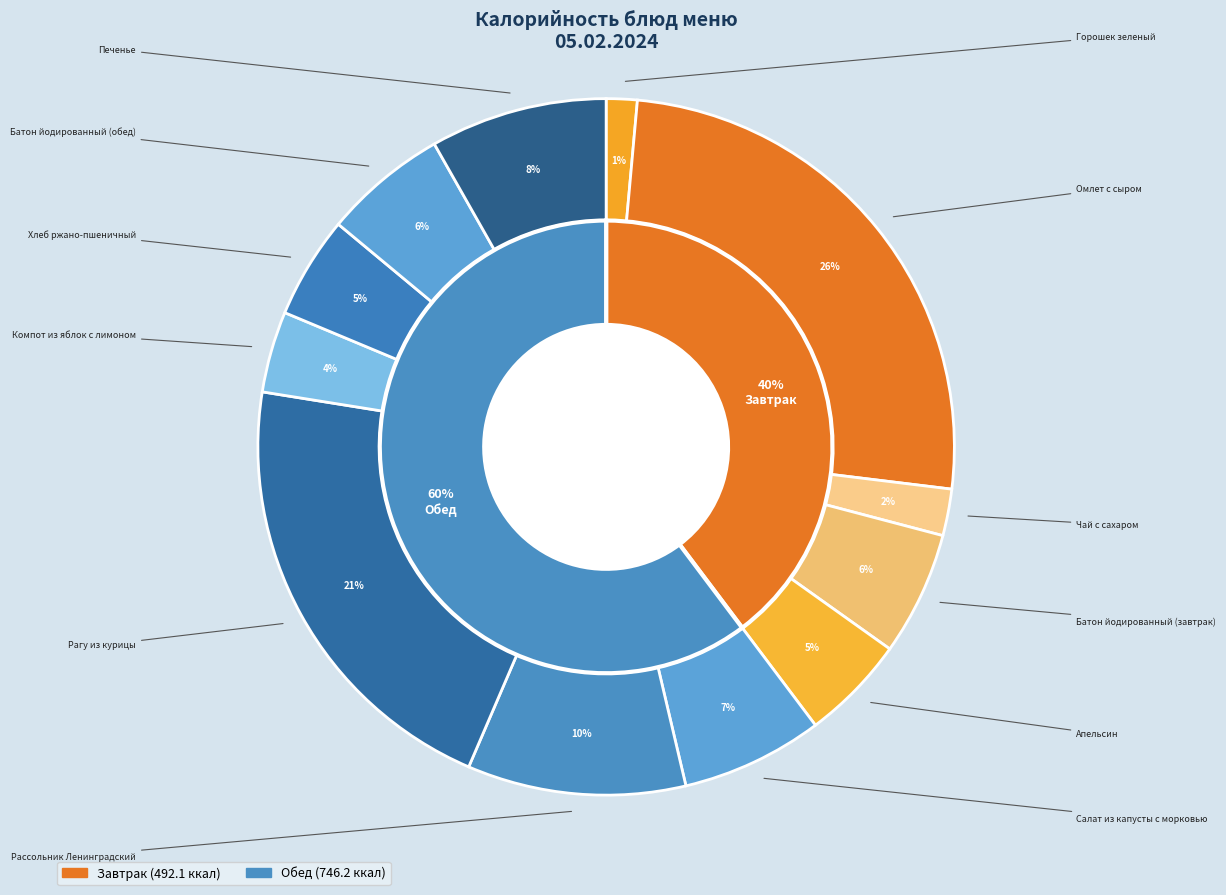

How many segments does this pie chart have?

12